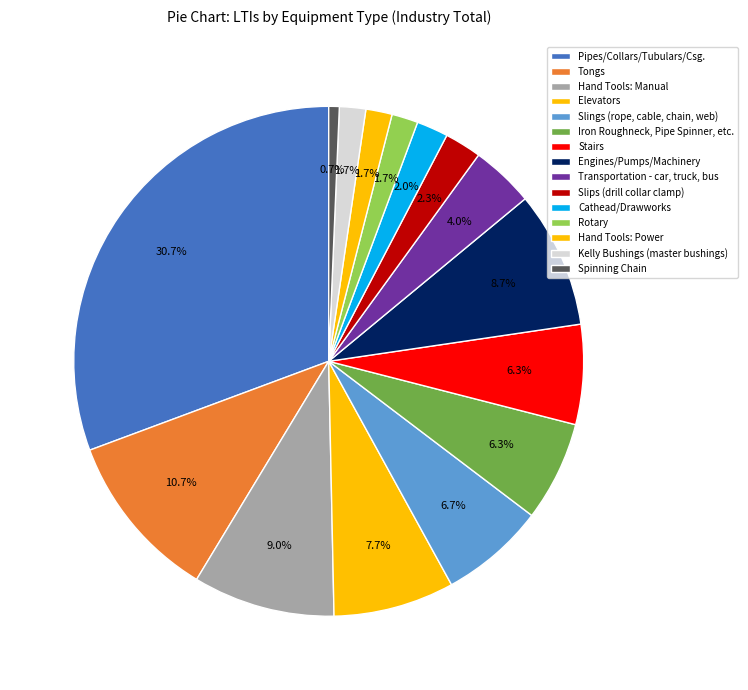

Does Slips (drill collar clamp) account for over 50% of the chart?

No